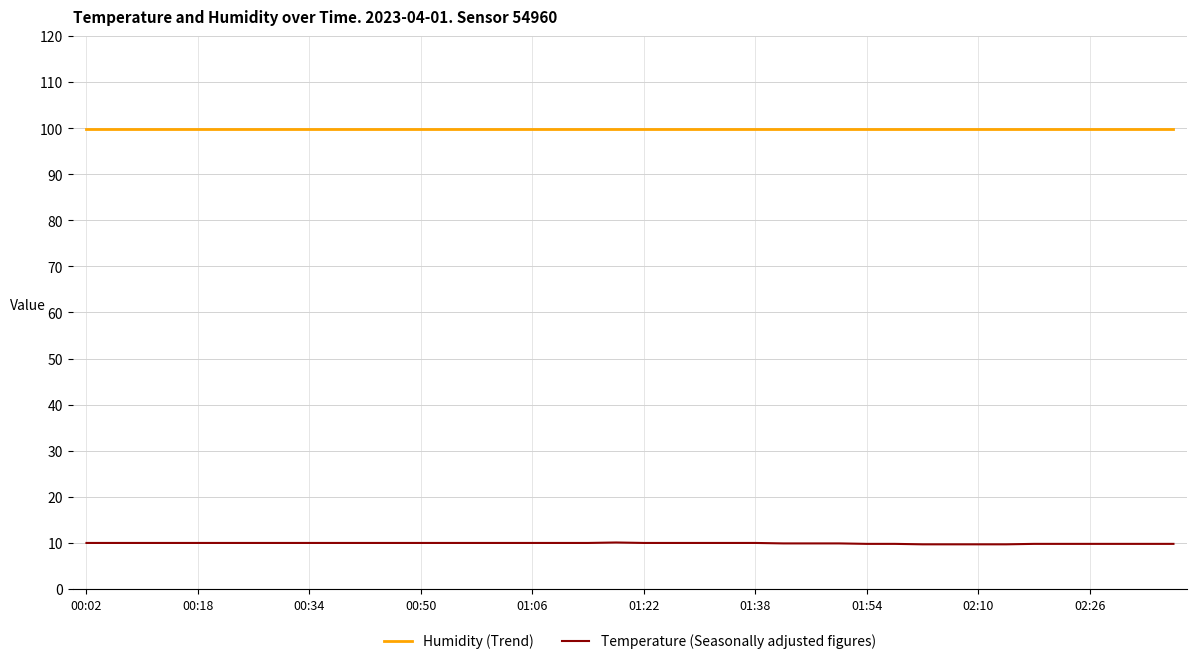

What is the minimum value shown in the chart?

9.7